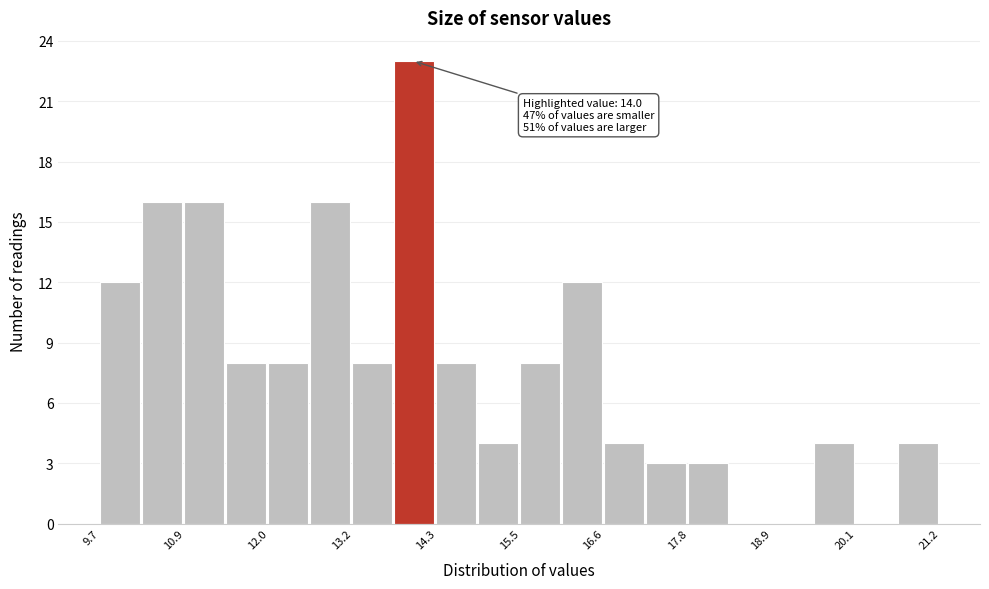

Around what value on the x-axis is the tallest bar? Give the approximate position of its centre, as read against the axis.

14.0